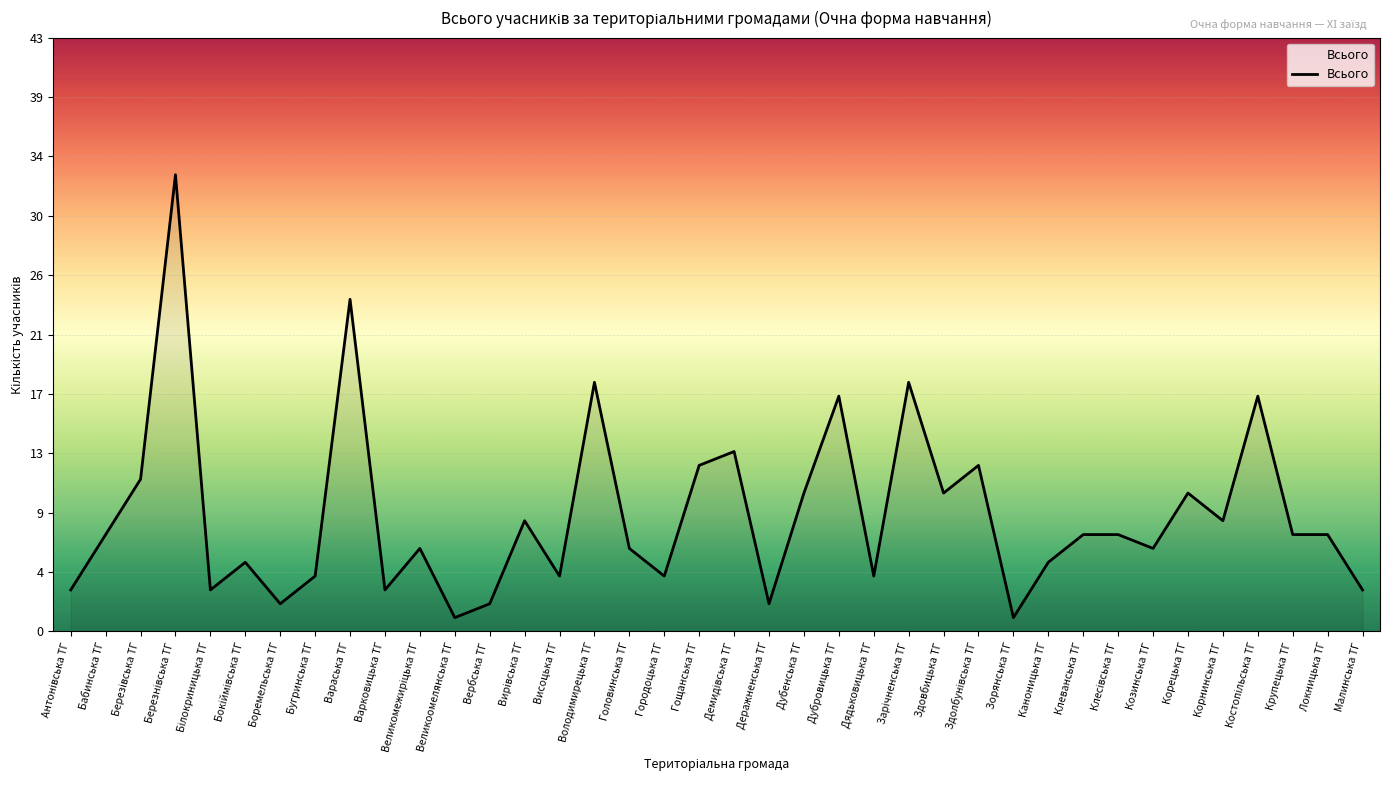

Reading left to right, extract all data points from this chart.

3	7	11	33	3	5	2	4	24	3	6	1	2	8	4	18	6	4	12	13	2	10	17	4	18	10	12	1	5	7	7	6	10	8	17	7	7	3